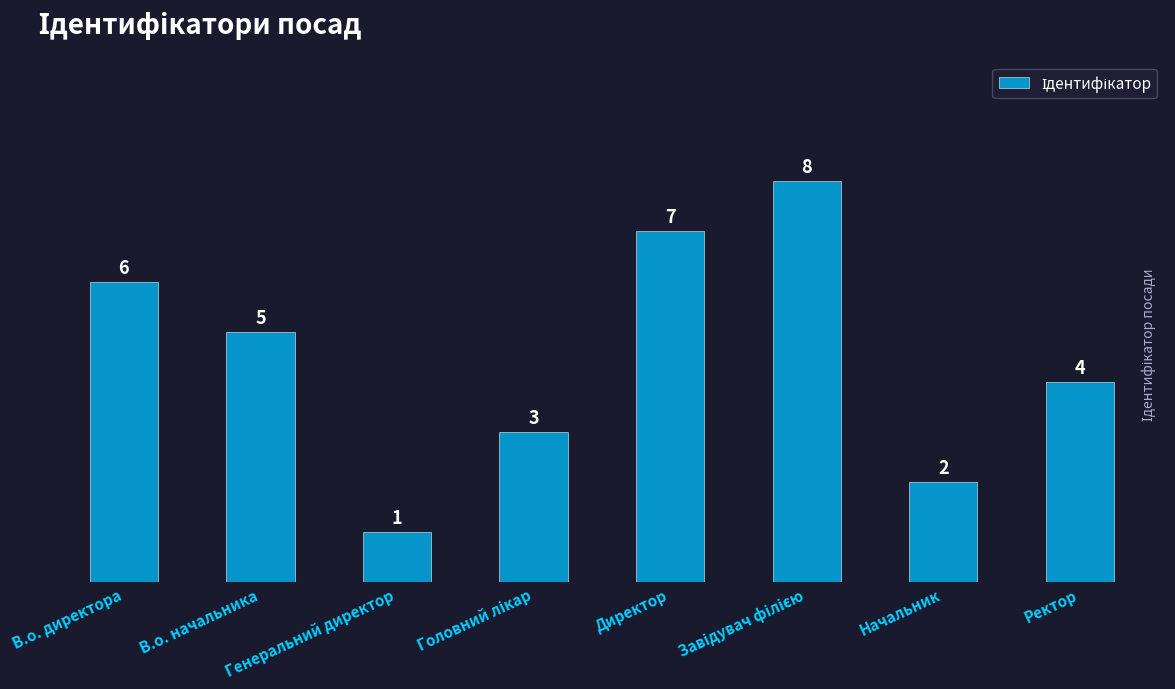

Approximately how many times larger is the value at В.о. директора compared to Директор?

0.9